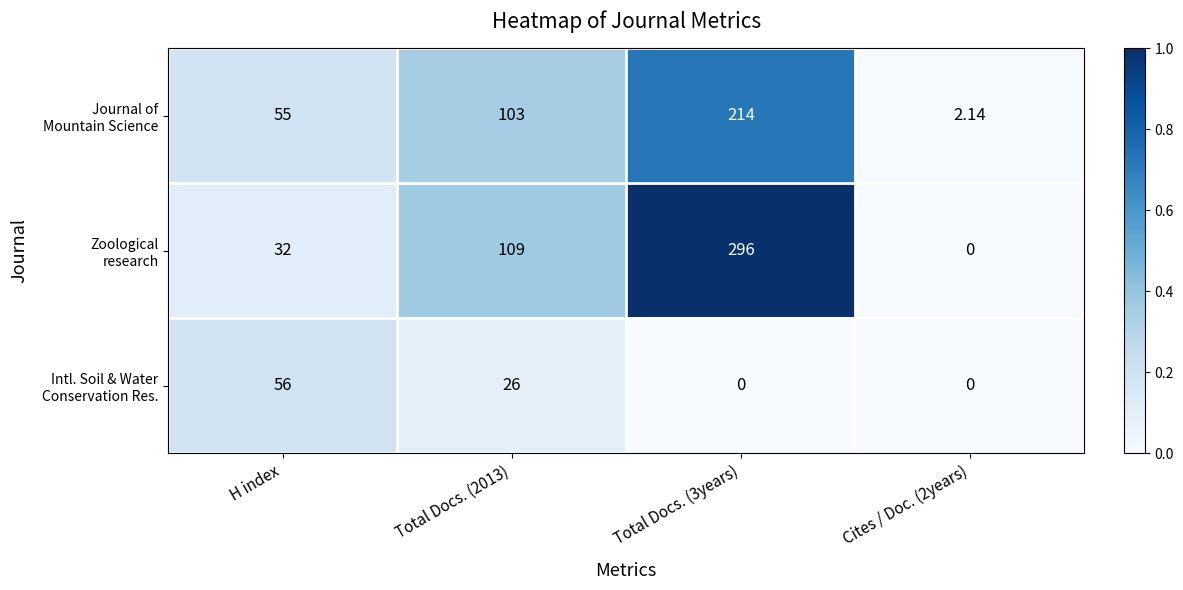

Which series changed the most between H index and Total Docs. (2013)?

Zoological research